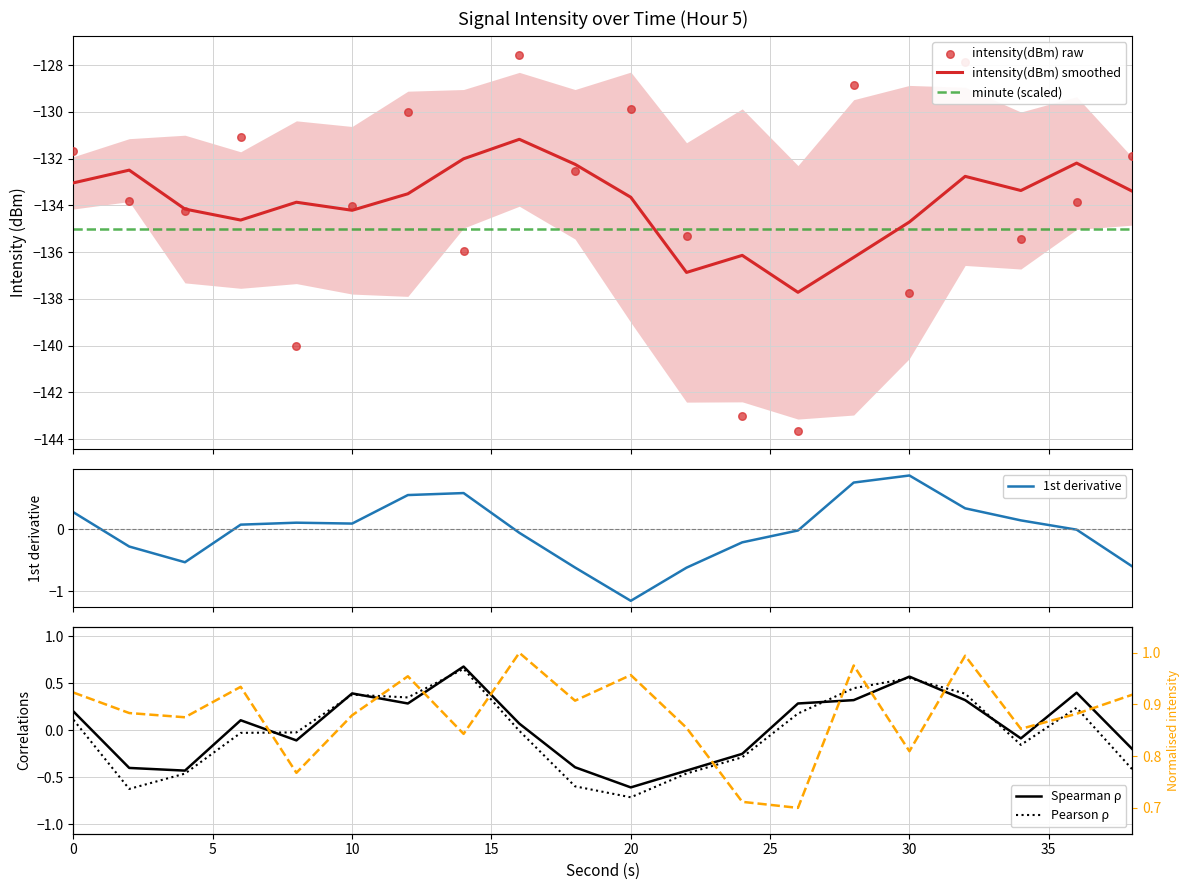

Which series has the largest total across all categories?

intensity_smooth